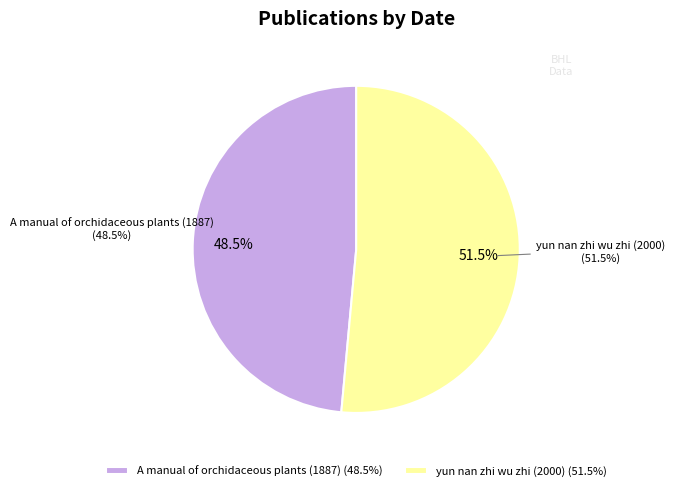

To the nearest percent, what is the combined percentage of A manual of orchidaceous plants (1887) and yun nan zhi wu zhi (2000)?

100%